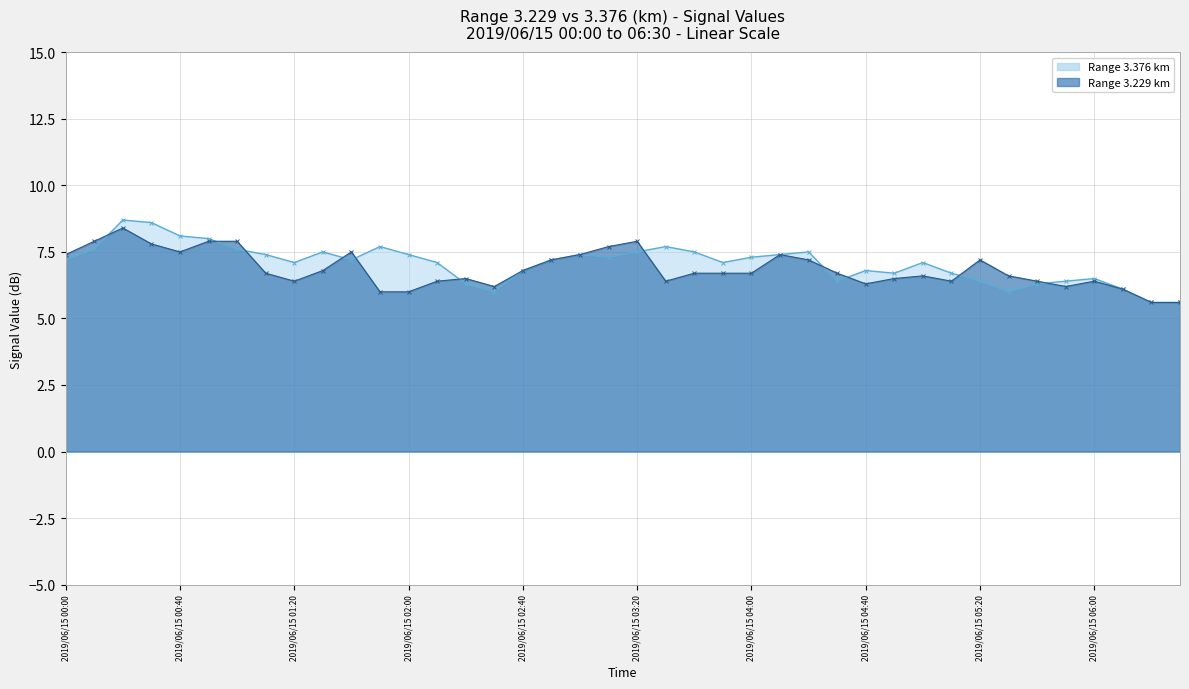

What are all the series names shown in the legend?

3.376, 3.229